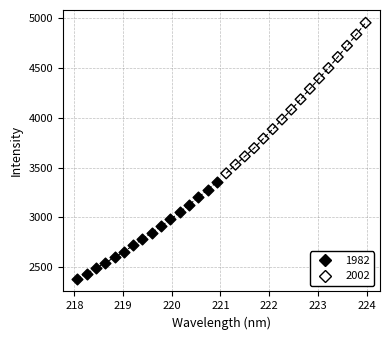

Which series contains the lowest Y value?

1982